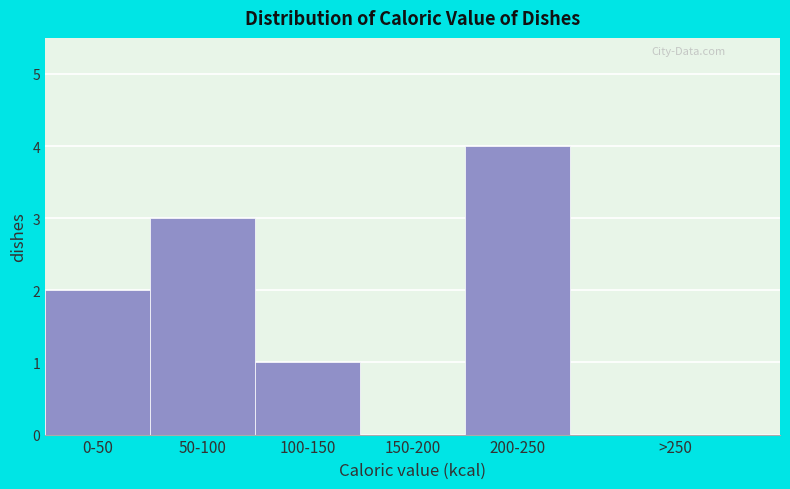

Reading left to right, what are all the values shown in this chart?

0-50=2	50-100=3	100-150=1	150-200=0	200-250=4	>250=0